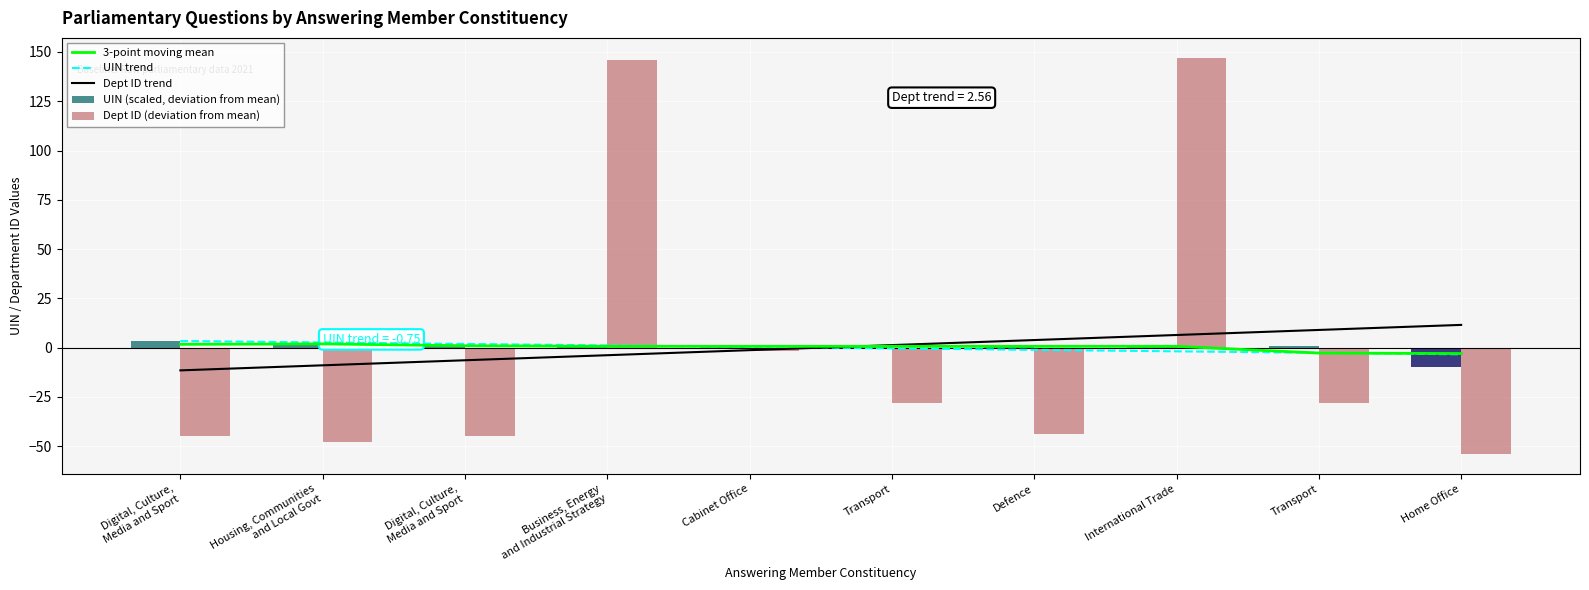

Is the value of UIN (scaled, deviation from mean) at Digital, Culture,
Media and Sport greater than the value of Dept ID (deviation from mean) at Home Office?

Yes